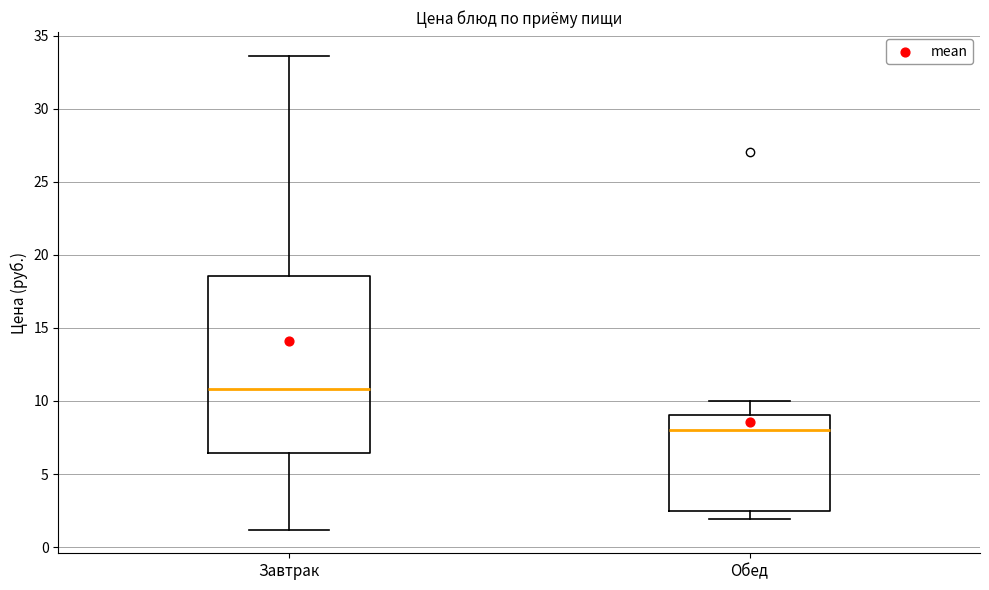

Reading left to right, transcribe this box plot: for each box, give where its median line is, the range the box spans, and where its two whiskers end, as read against the y-axis. The values are not printed on the chart, so give them approximately, as read against the axis.

Завтрак: median 11.0, box 6.5 to 18.5, whiskers 1.0 to 33.5
Обед: median 8.0, box 2.5 to 9.0, whiskers 2.0 to 10.0